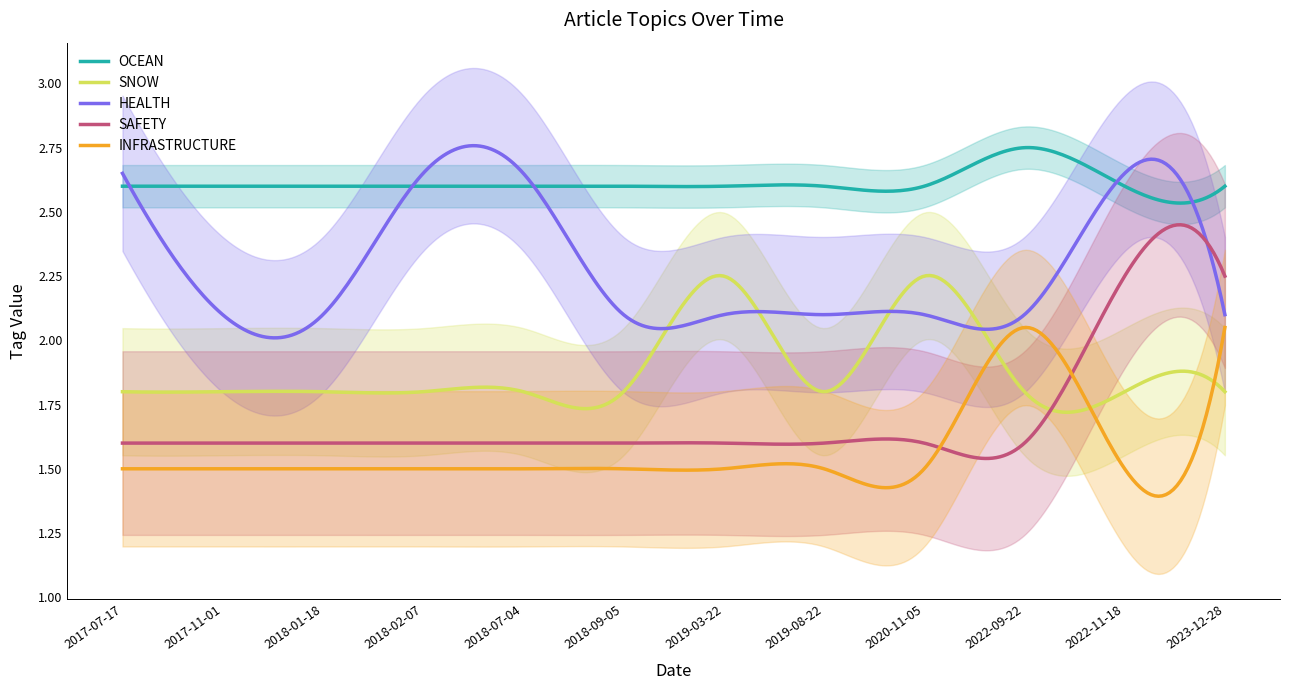

True or false: OCEAN and SNOW cross at least once.

False